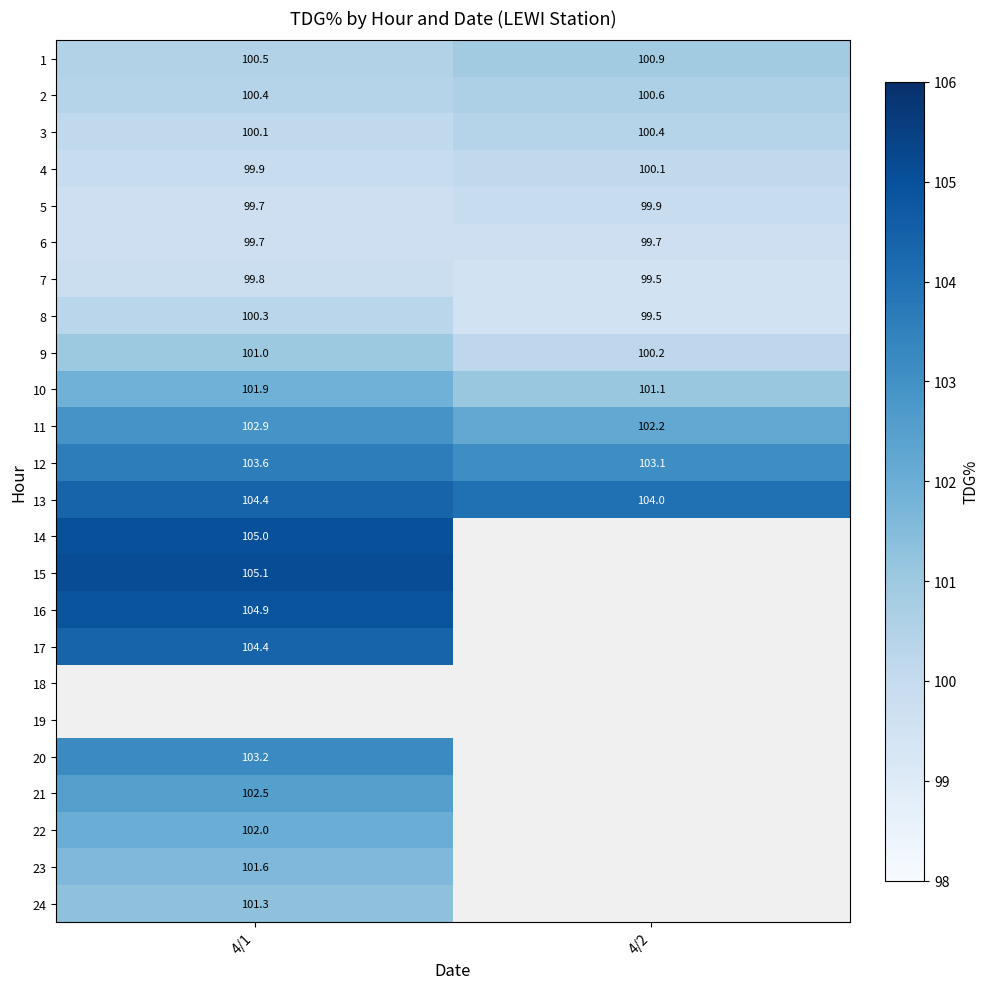

Count the number of categories in the chart.

2